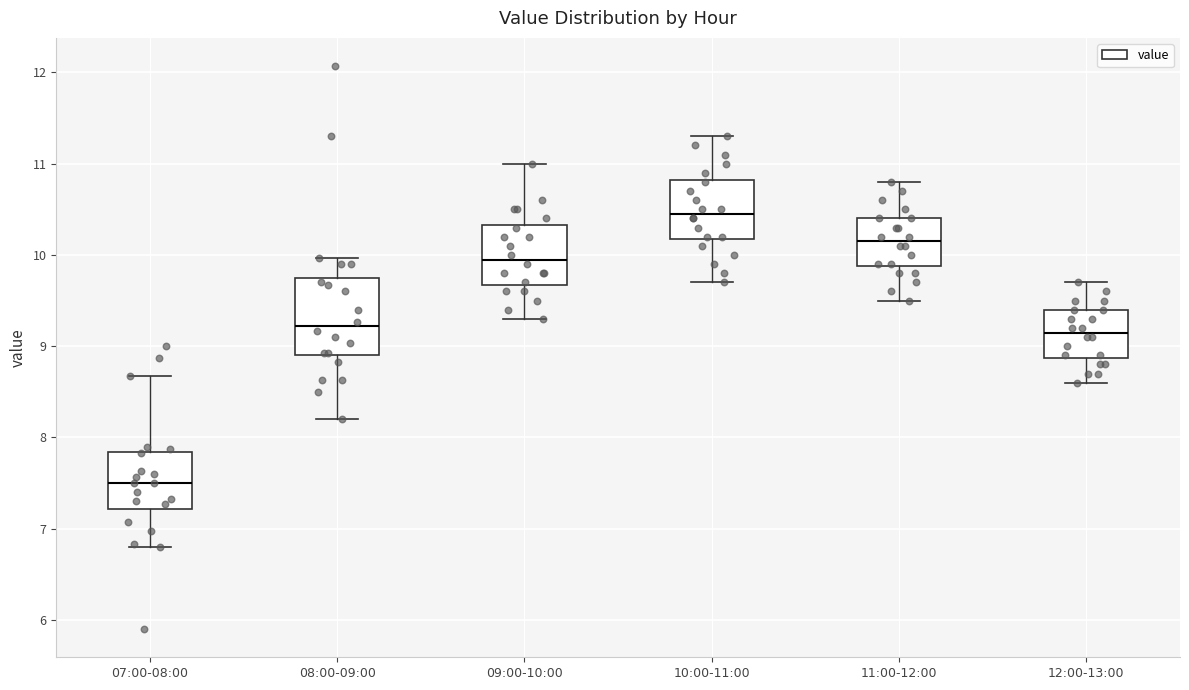

Reading left to right, transcribe this box plot: for each box, give where its median line is, the range the box spans, and where its two whiskers end, as read against the y-axis. The values are not printed on the chart, so give them approximately, as read against the axis.

07:00-08:00: median 7.5, box 7.2 to 7.8, whiskers 6.8 to 8.7
08:00-09:00: median 9.2, box 8.9 to 9.8, whiskers 8.2 to 10.0
09:00-10:00: median 10.0, box 9.7 to 10.3, whiskers 9.3 to 11.0
10:00-11:00: median 10.5, box 10.2 to 10.8, whiskers 9.7 to 11.3
11:00-12:00: median 10.2, box 9.9 to 10.4, whiskers 9.5 to 10.8
12:00-13:00: median 9.2, box 8.9 to 9.4, whiskers 8.6 to 9.7